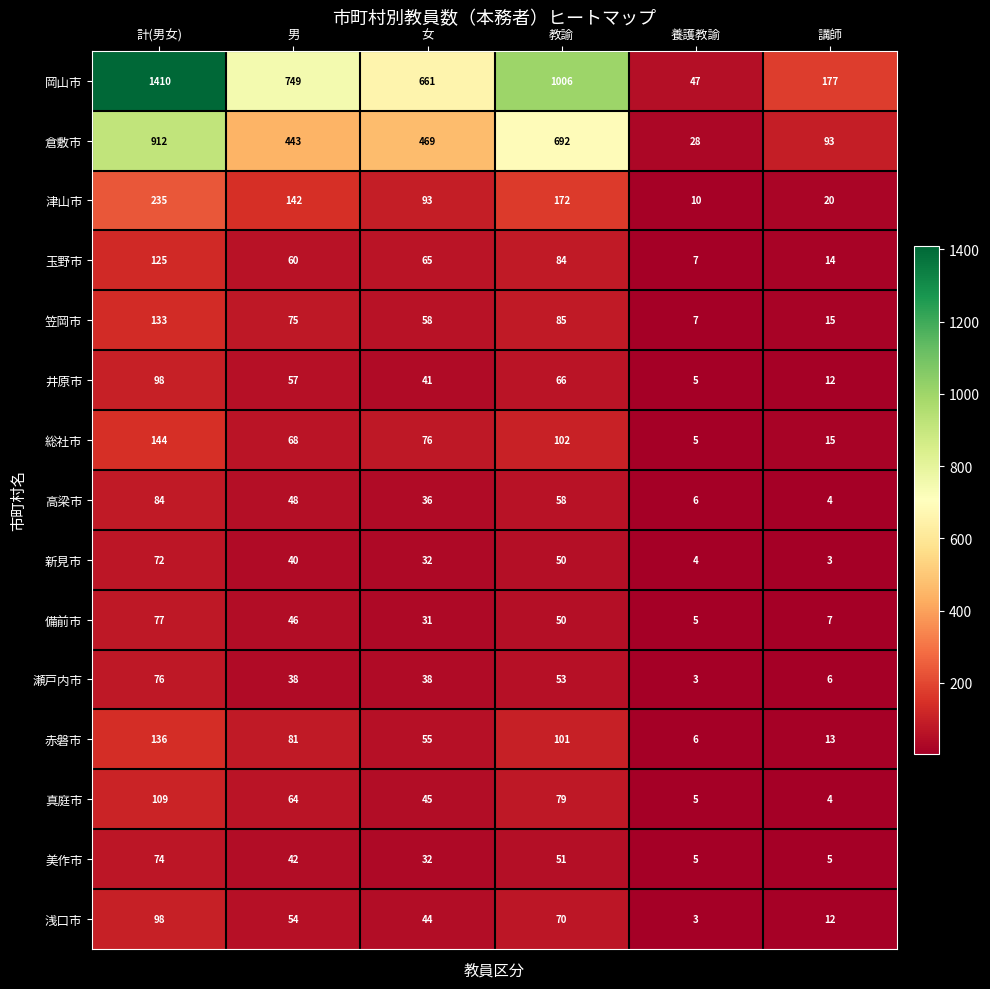

What is the total value across all series at 計(男女)?

3783